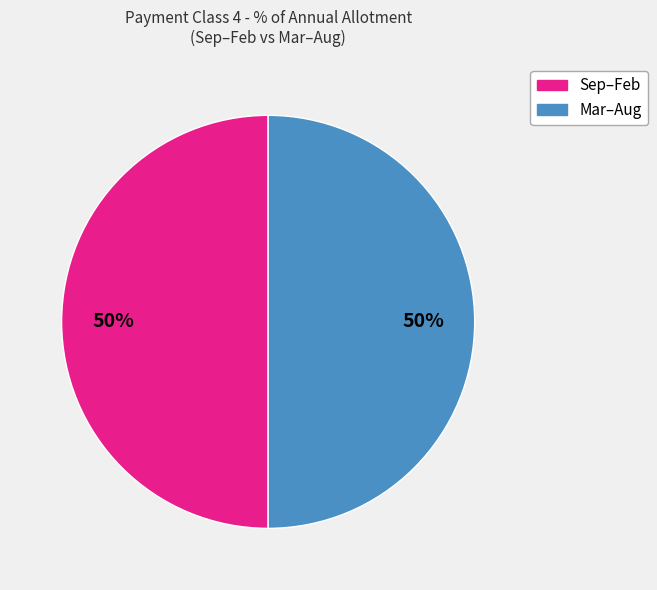

Count the number of slices in the pie.

2